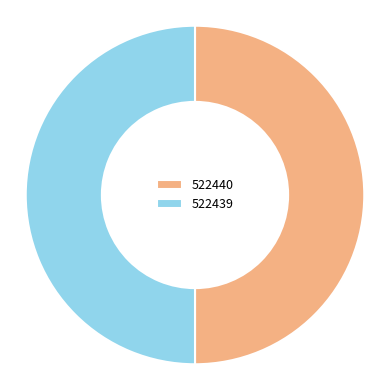

How many segments does this pie chart have?

2